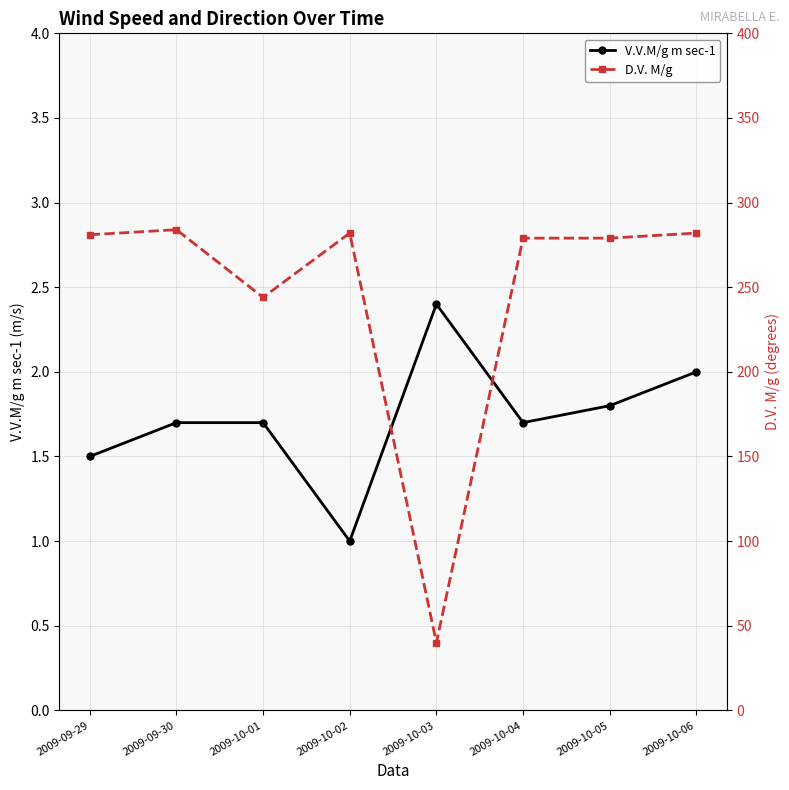

What is the average value of the D.V. M/g series?

246.4